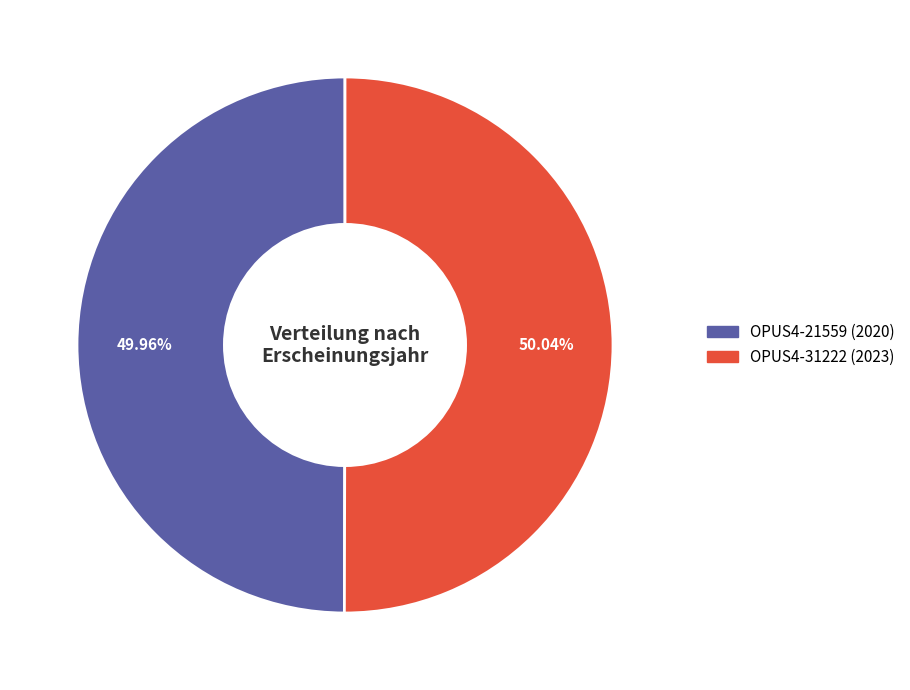

How many slices are in this pie chart?

2